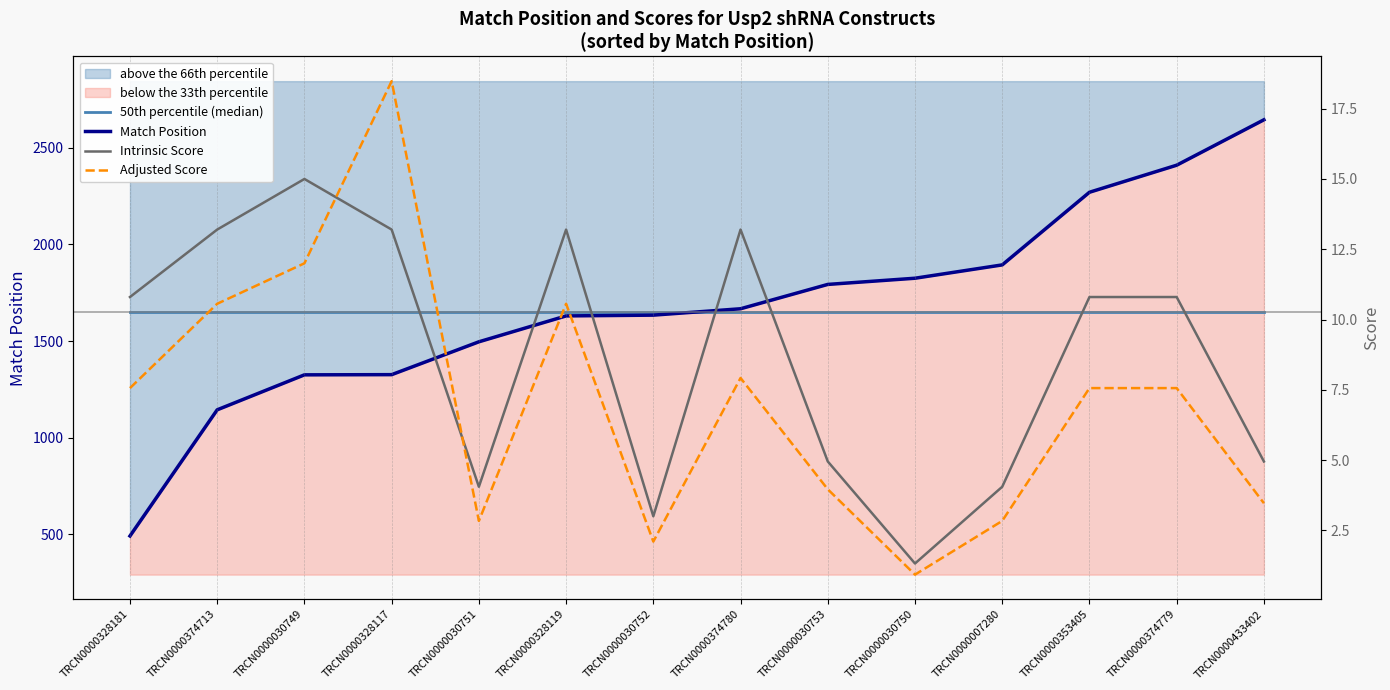

How many data points does each series have?

14